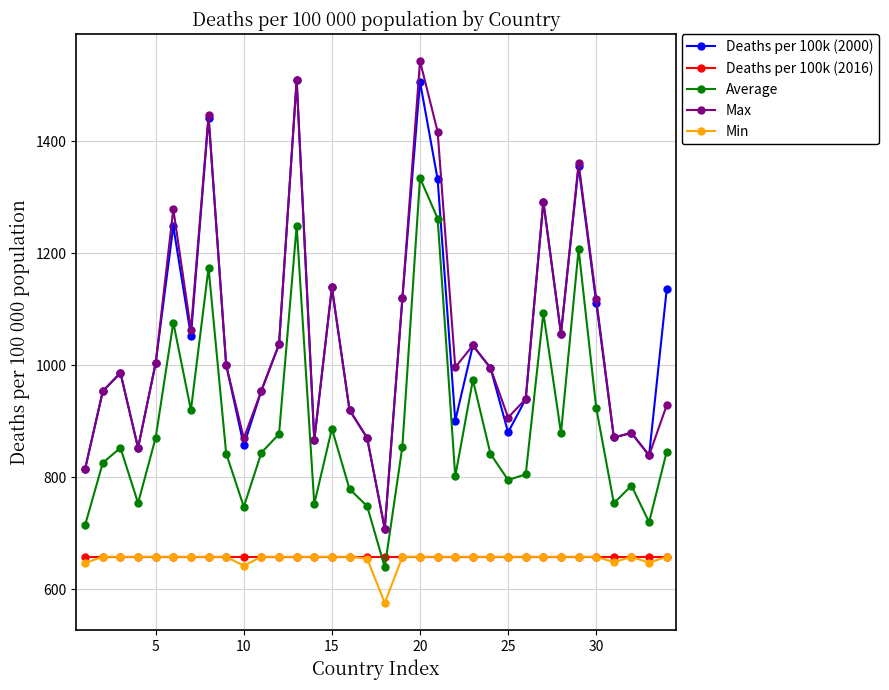

At how many categories does at least one series exceed 894?

25